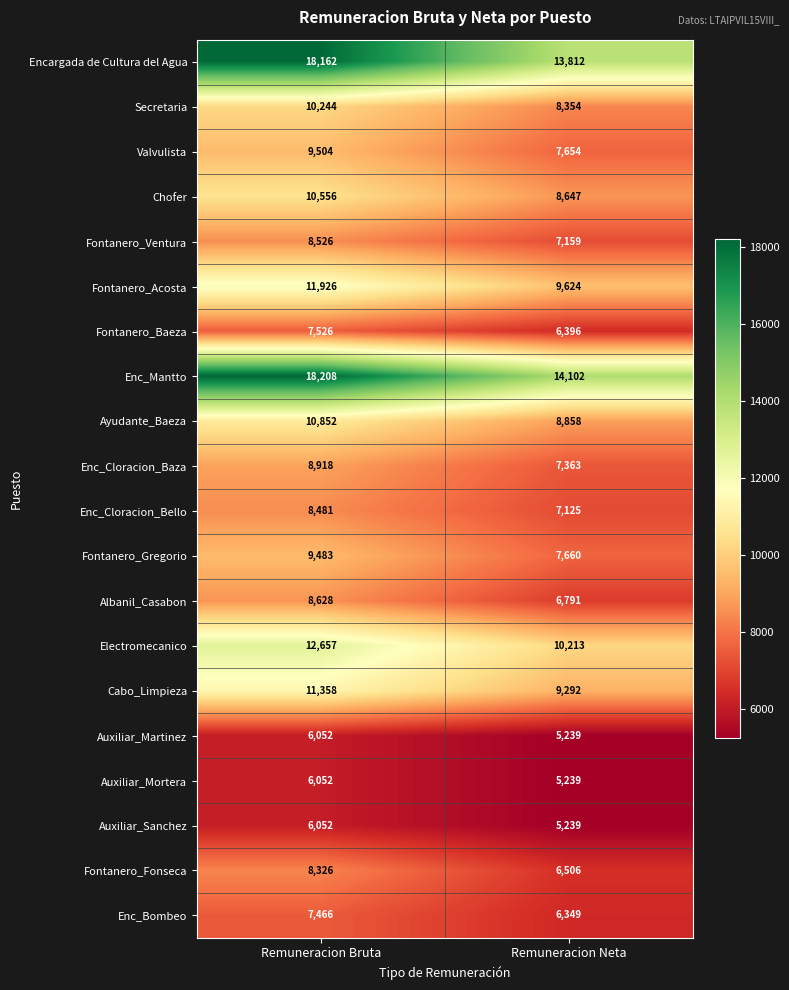

How many data points in Chofer are less than 10556?

1